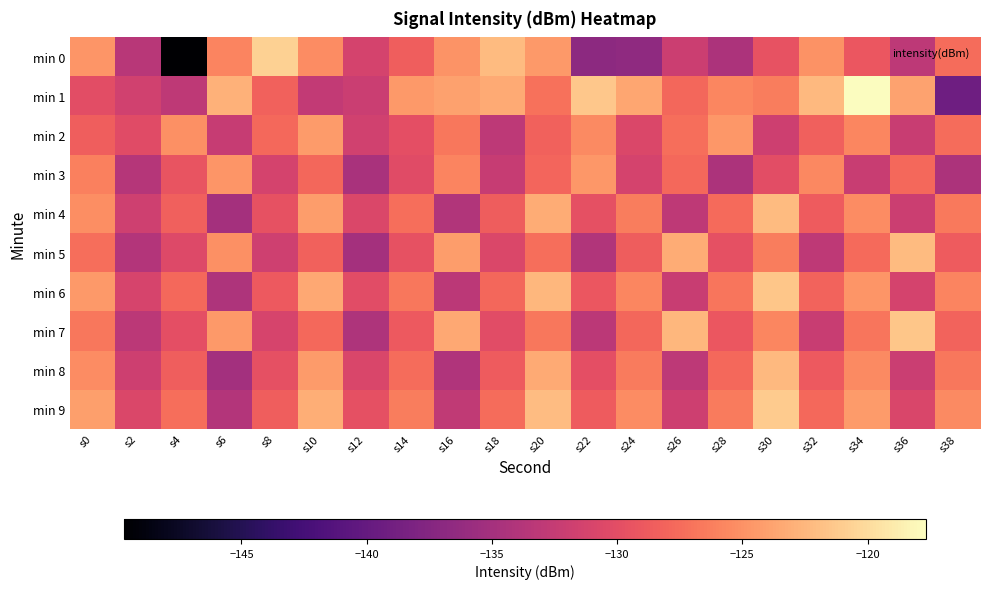

What is the greatest value displayed?

-117.7